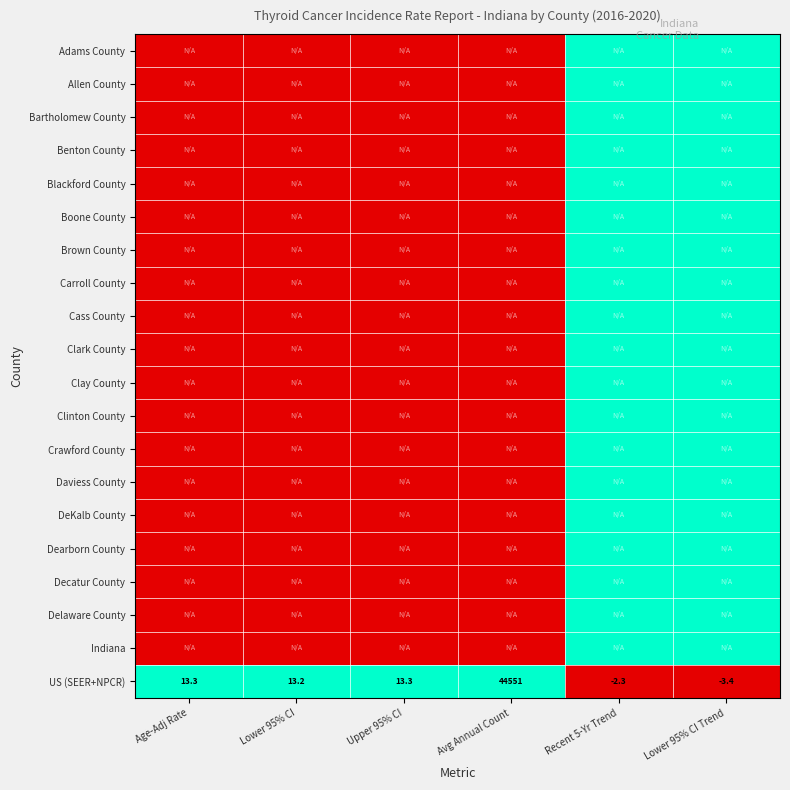

At which category is the sum across all series the highest?

Recent 5-Yr Trend